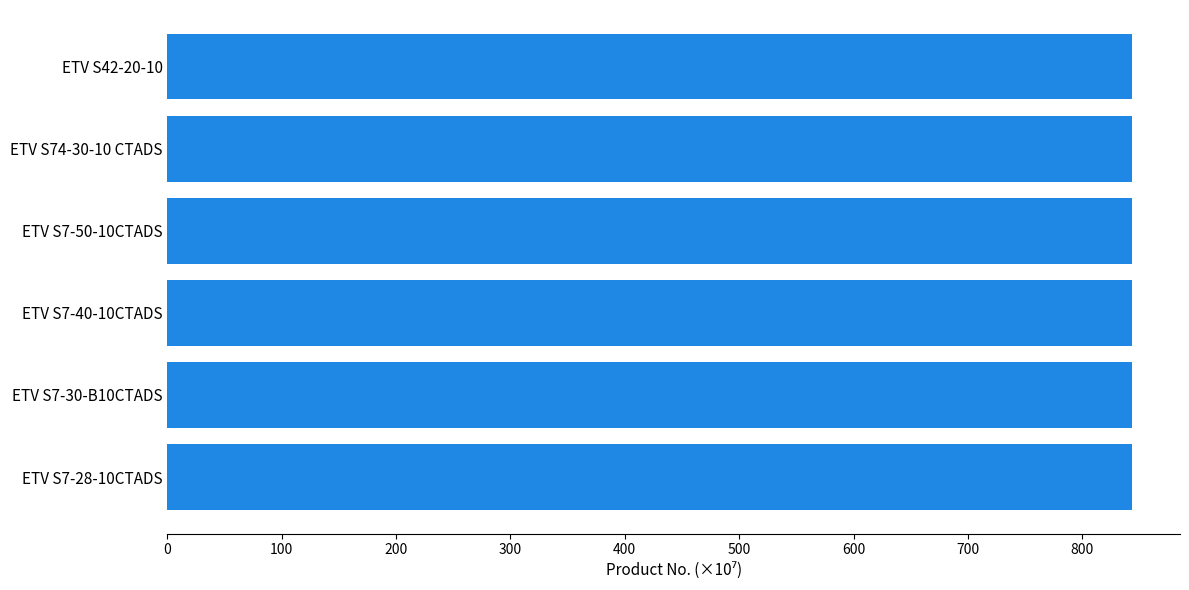

How many values are between 843 and 844?

6